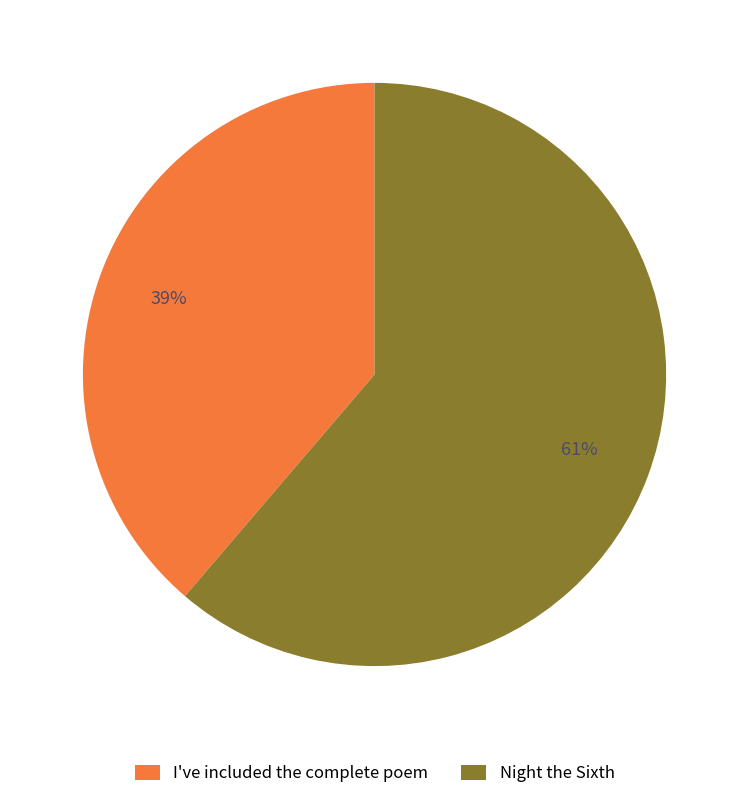

Is the sum of Night the Sixth and I've included the complete poem greater than half?

Yes